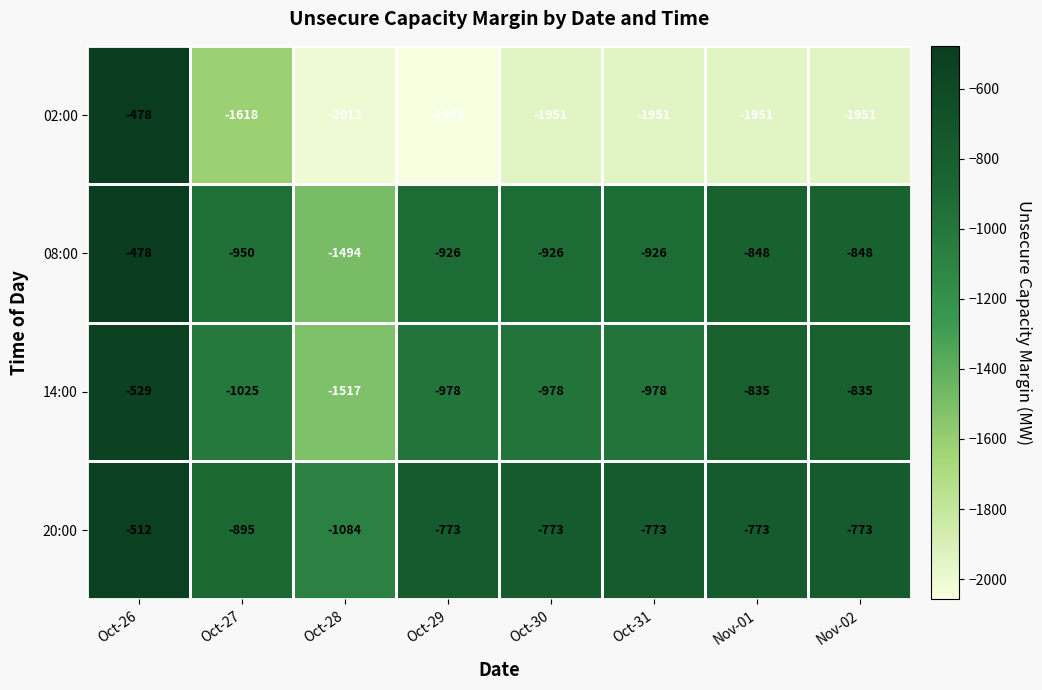

Count the number of categories in the chart.

8